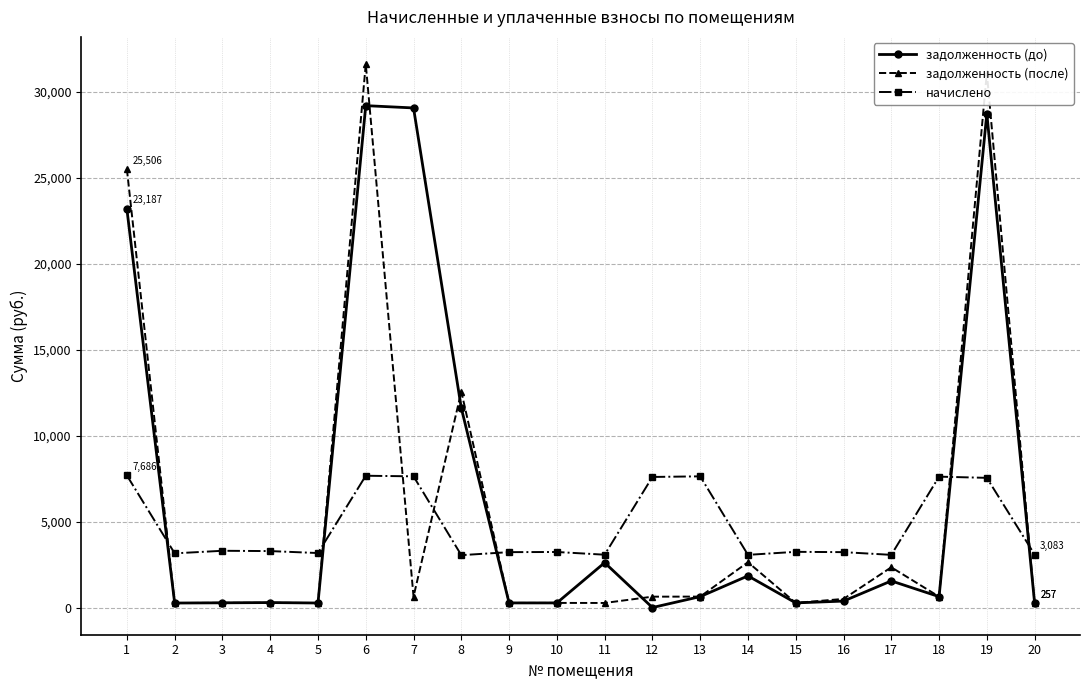

Which series has the widest spread of values?

задолженность (после)